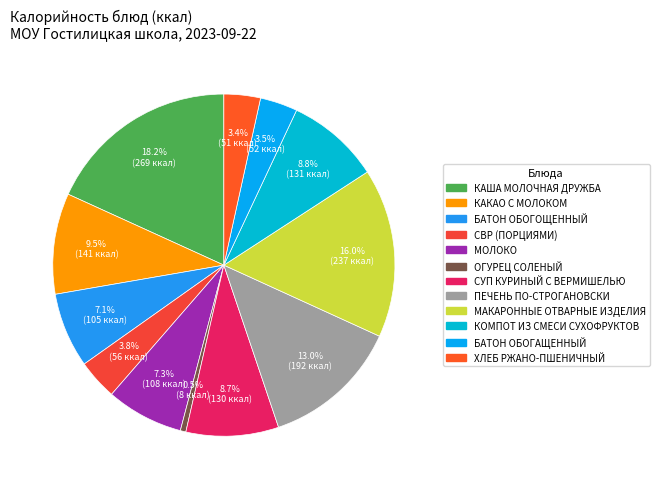

Which category has the biggest portion of the pie?

КАША МОЛОЧНАЯ ДРУЖБА